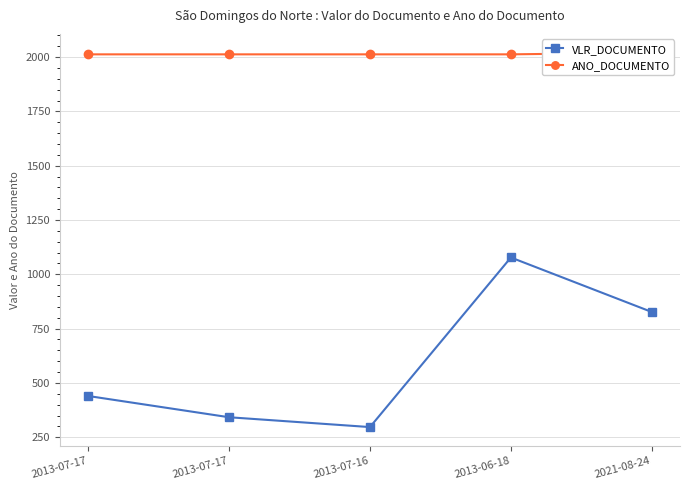

Count the number of categories in the chart.

5